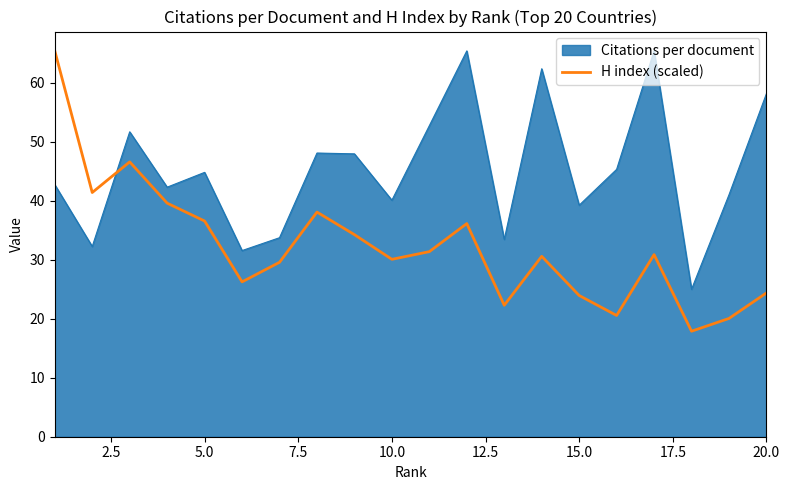

What is the difference between the maximum and minimum values in the H index (scaled) series?

47.5